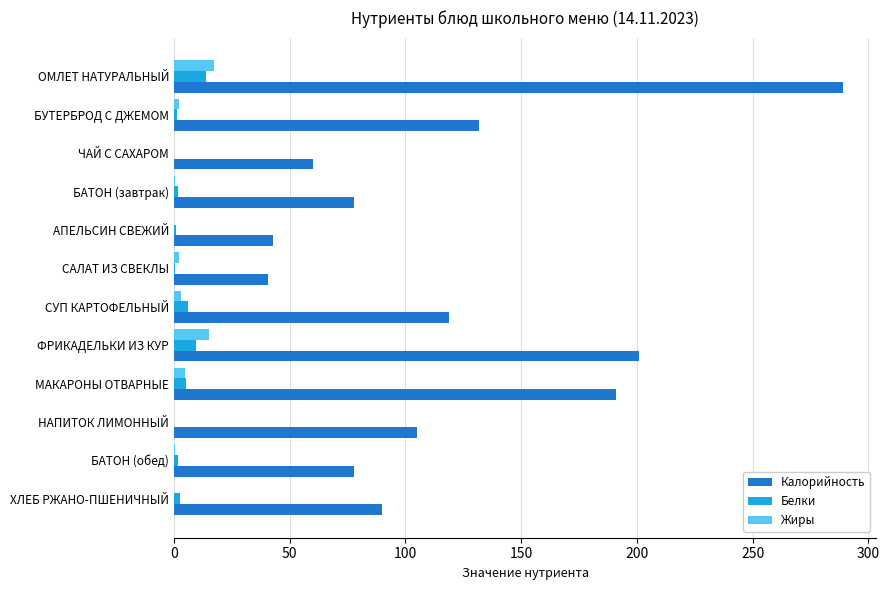

True or false: Калорийность has a value of 78.0 at БАТОН (завтрак).

True